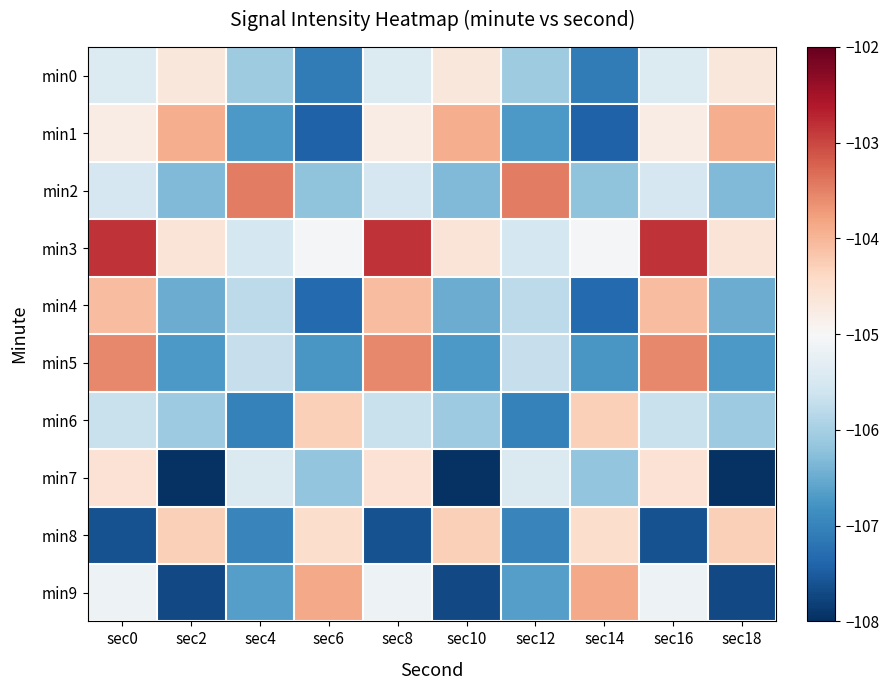

At sec2, list the series in order from largest to smallest.

min1, min8, min3, min0, min6, min2, min4, min5, min9, min7